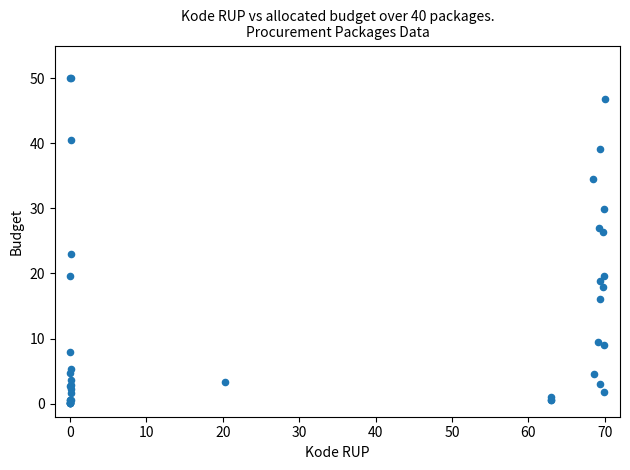

What Y value in the scatter plot is closest to 25?

26.3